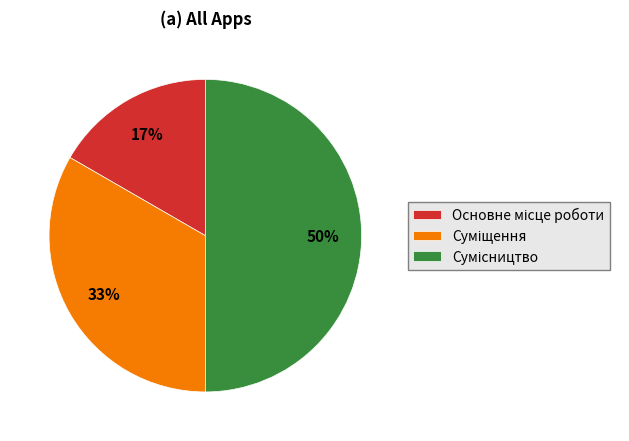

To the nearest percent, what is the difference between the largest and smallest slice percentages?

33%